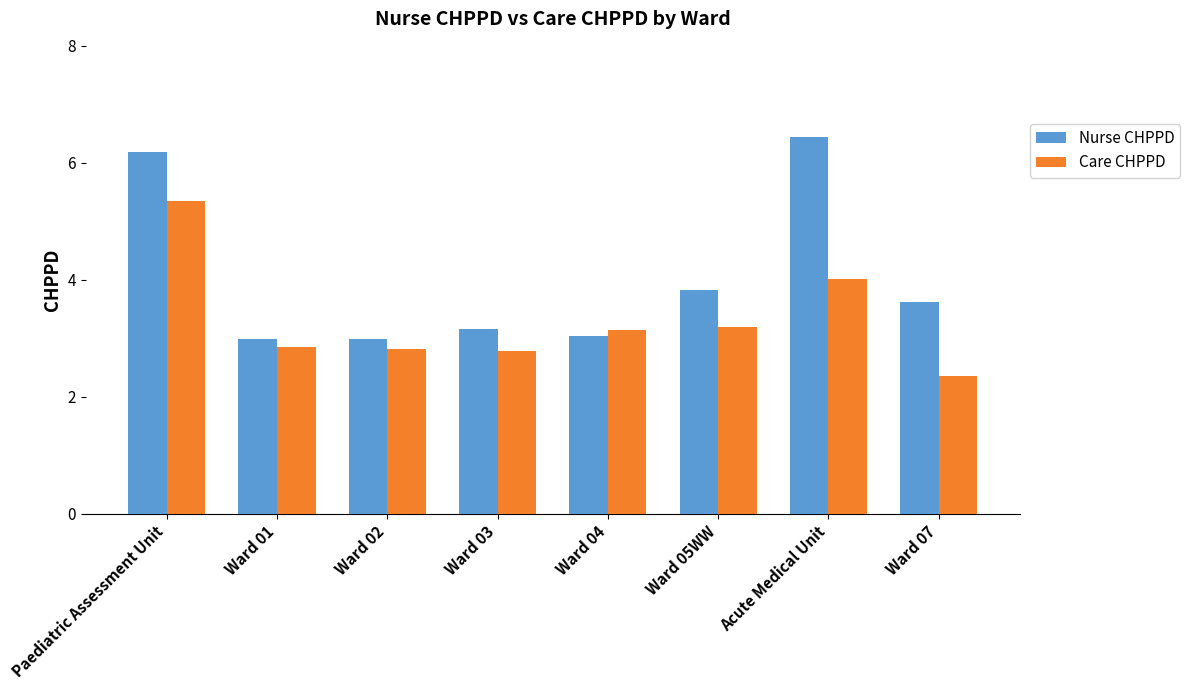

What is the label of the 3rd bar from the left?

Ward 02